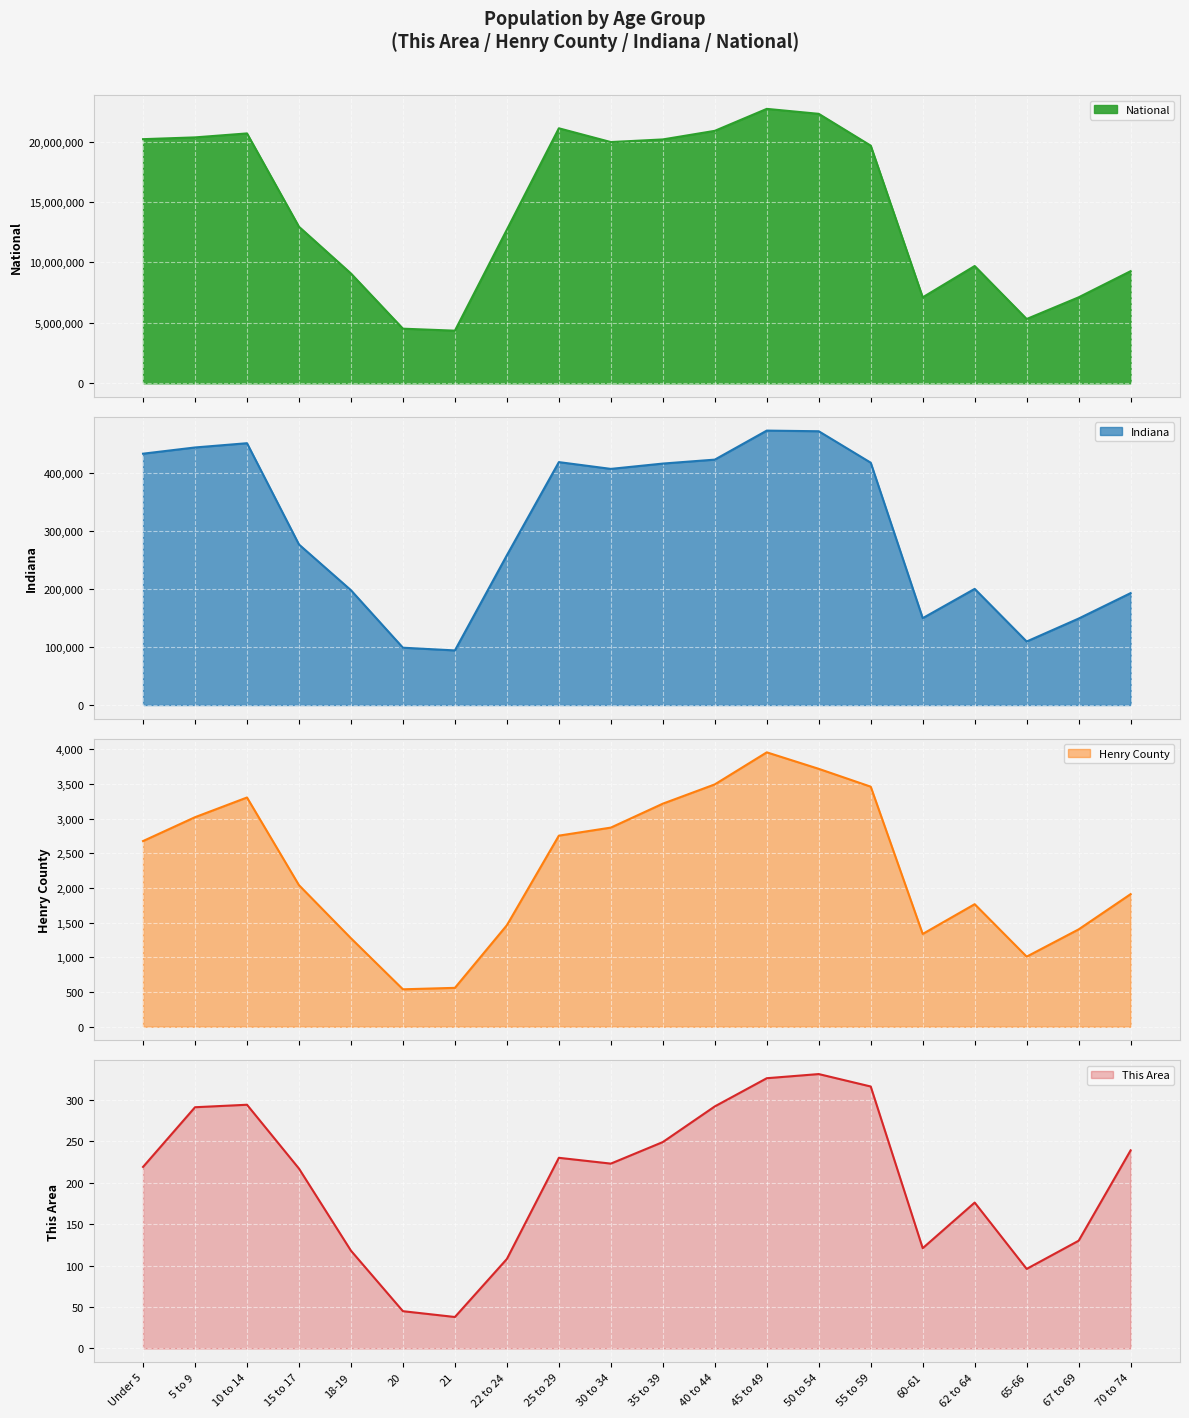

Which series changed the most between 5 to 9 and 22 to 24?

National